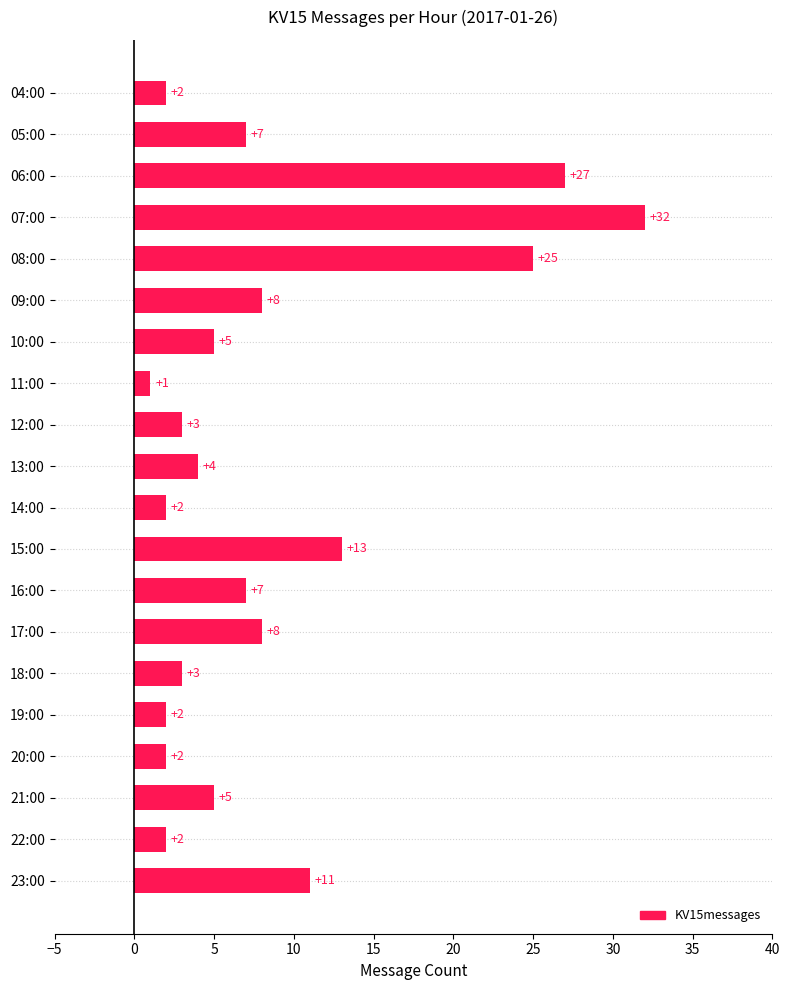

Reading bottom to top, transcribe all the data shown in this chart.

11	2	5	2	2	3	8	7	13	2	4	3	1	5	8	25	32	27	7	2